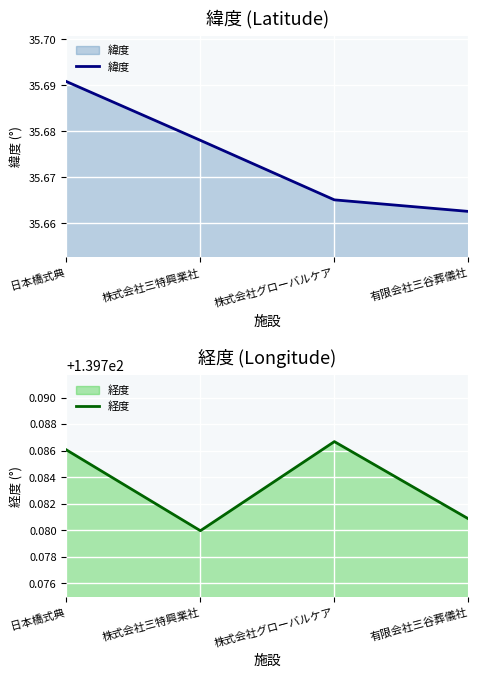

At which category does the chart reach its minimum across all series?

有限会社三谷葬儀社